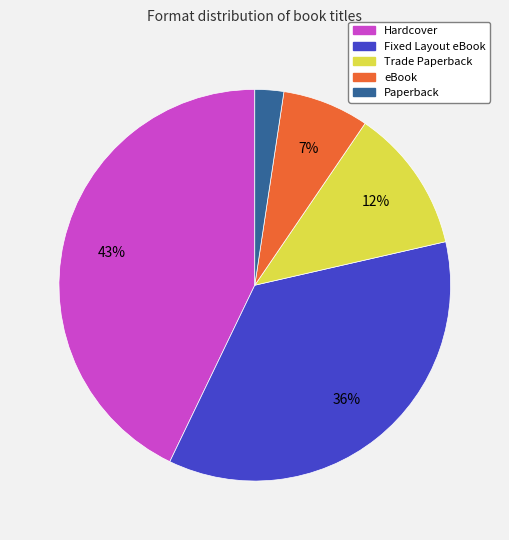

Rank the categories by value from lowest to highest.

Paperback, eBook, Trade Paperback, Fixed Layout eBook, Hardcover